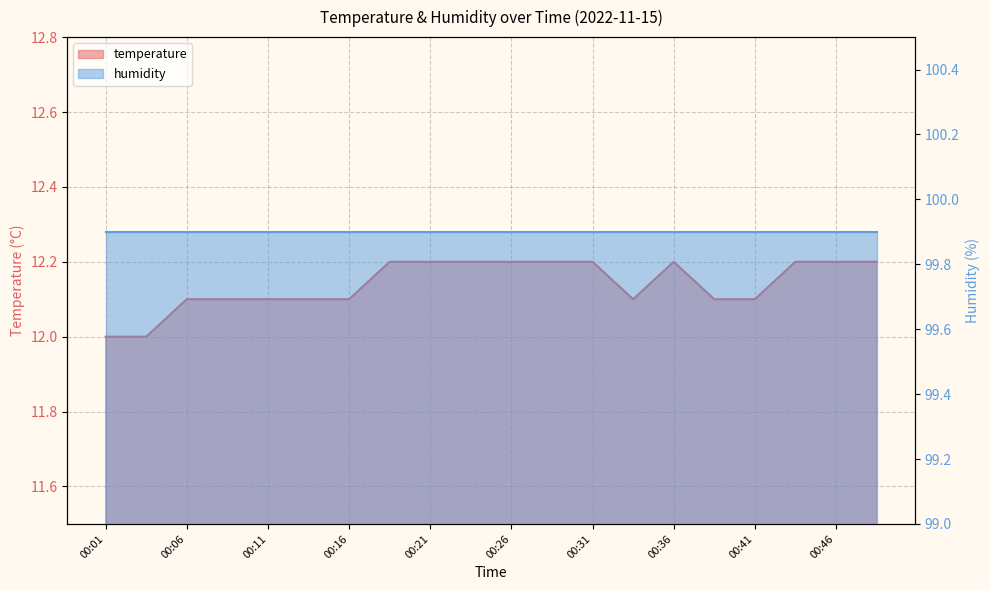

True or false: the data shows 7.6 at 00:03.

False